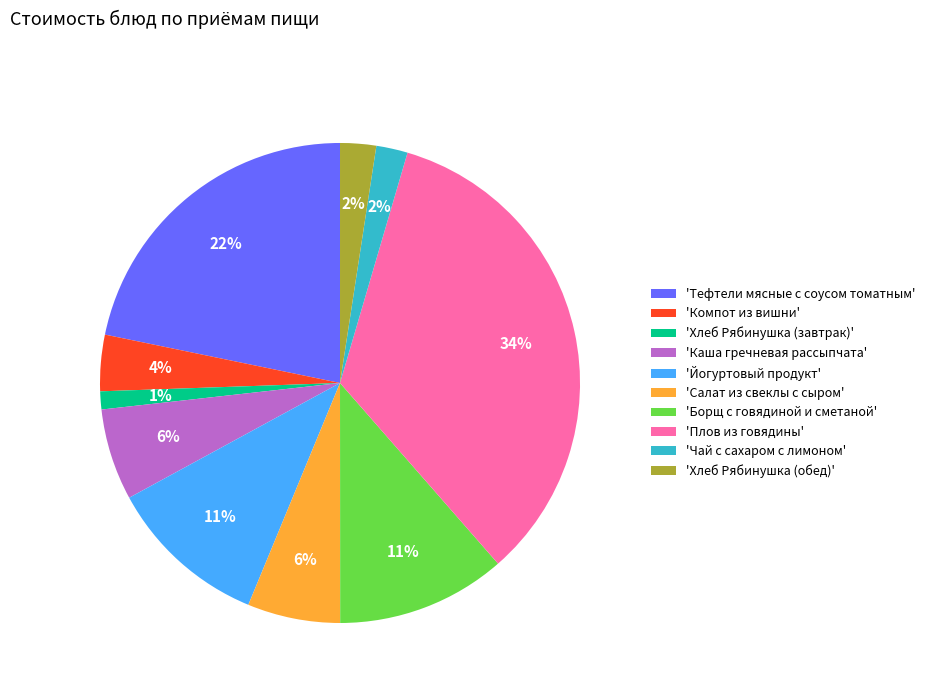

Which has a higher value, 'Плов из говядины' or 'Хлеб Рябинушка (обед)'?

'Плов из говядины'